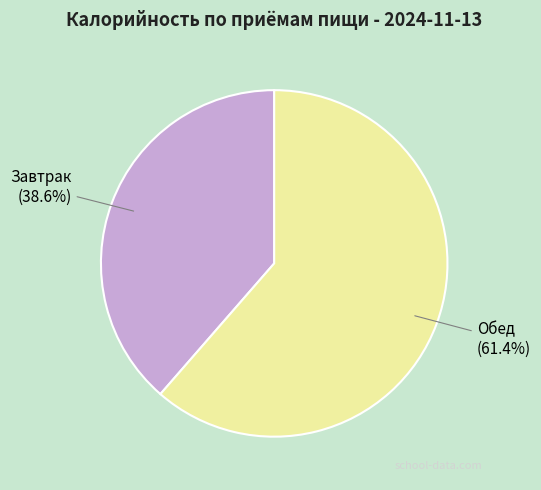

Rank the categories by value from highest to lowest.

Обед, Завтрак